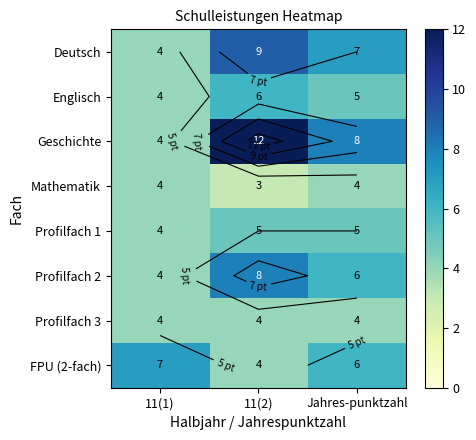

Which series changed the most between 11(1) and Jahres-punktzahl?

Geschichte